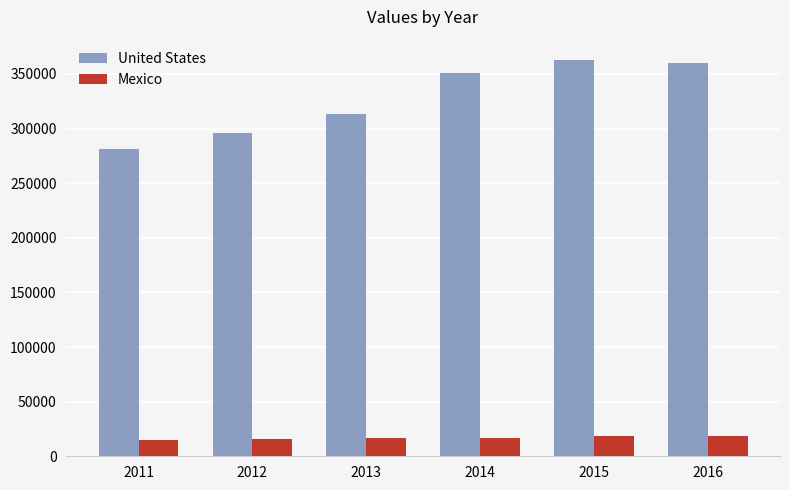

The value of United States at 2015 is 363262.8. True or false?

True